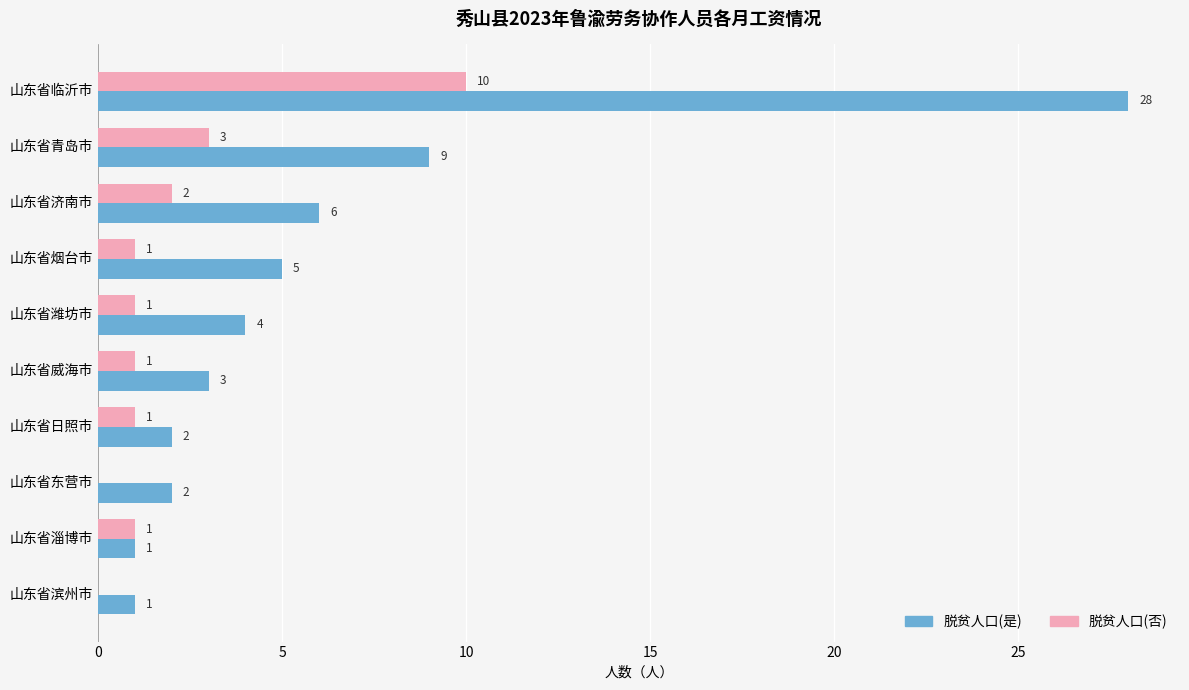

What is the average value of the 脱贫人口(否) series?

2